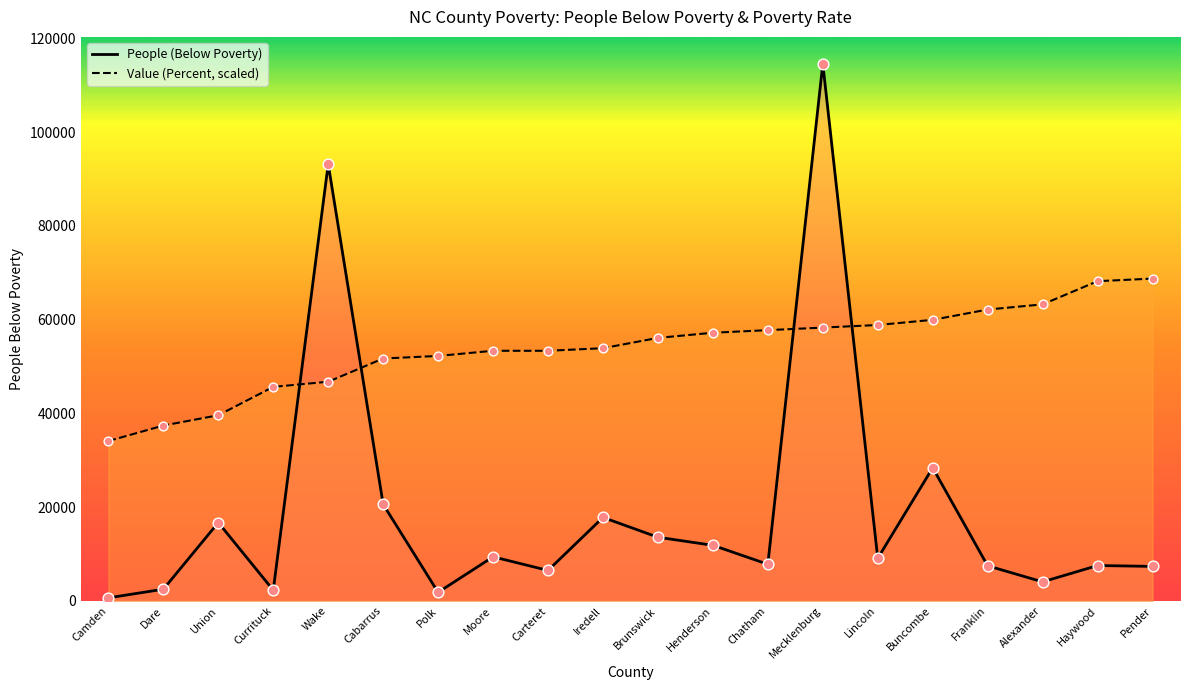

Is the value of Value (Percent, scaled) at Union greater than the value of People (Below Poverty) at Iredell?

Yes